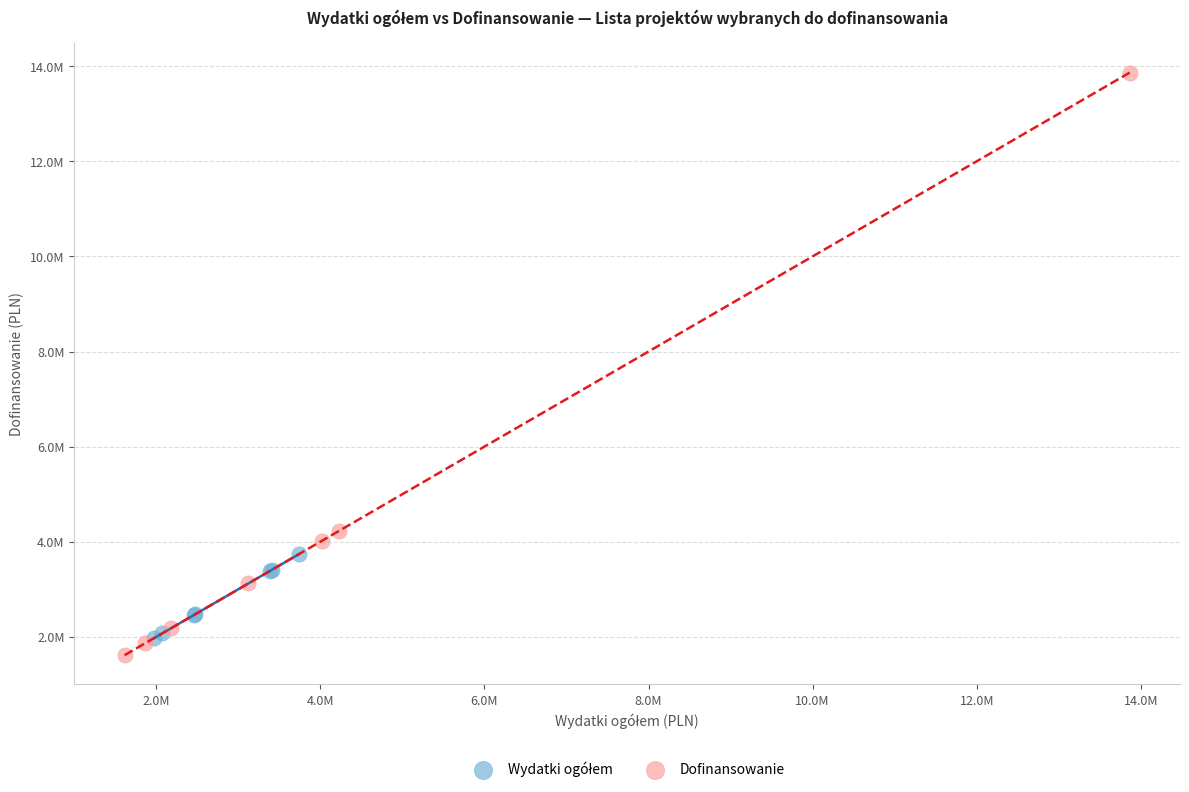

Which series contains the lowest Y value?

Dofinansowanie